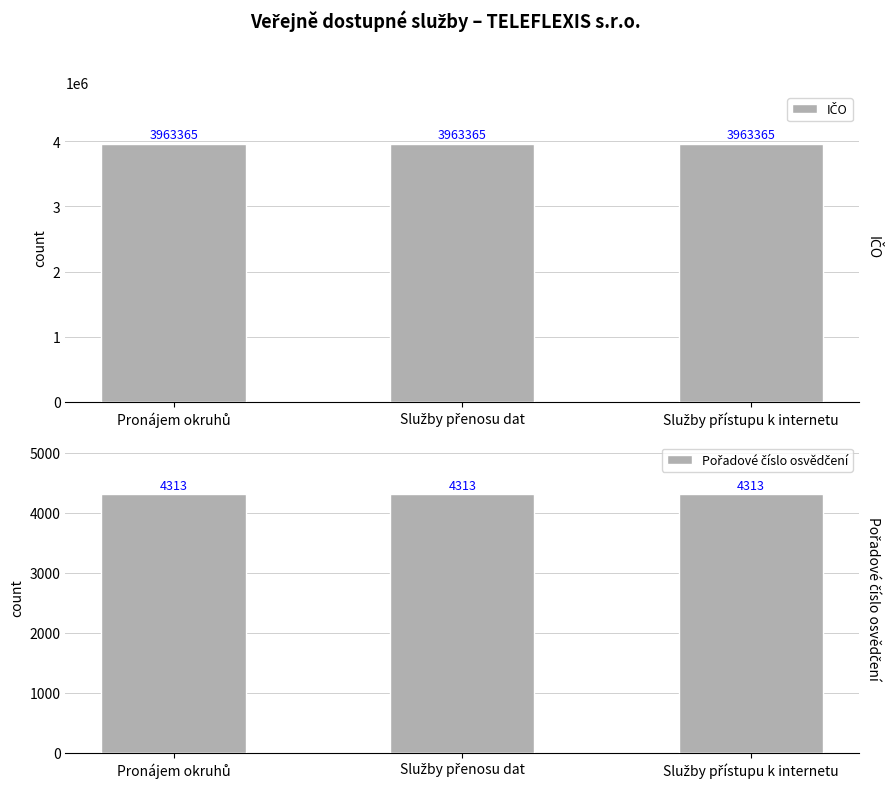

What is the average value of the Pořadové číslo osvědčení series?

4313